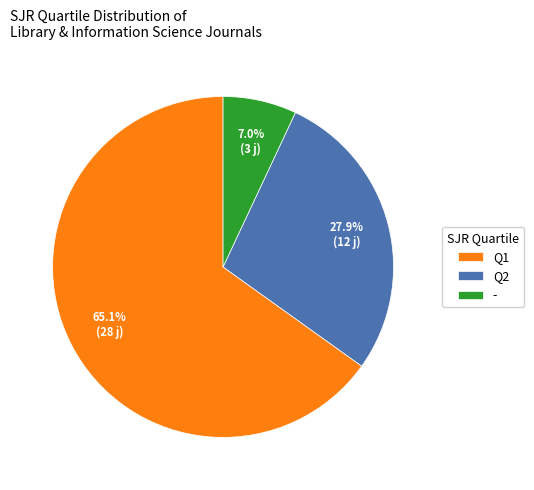

To the nearest percent, what is the difference between the largest and smallest slice percentages?

58%